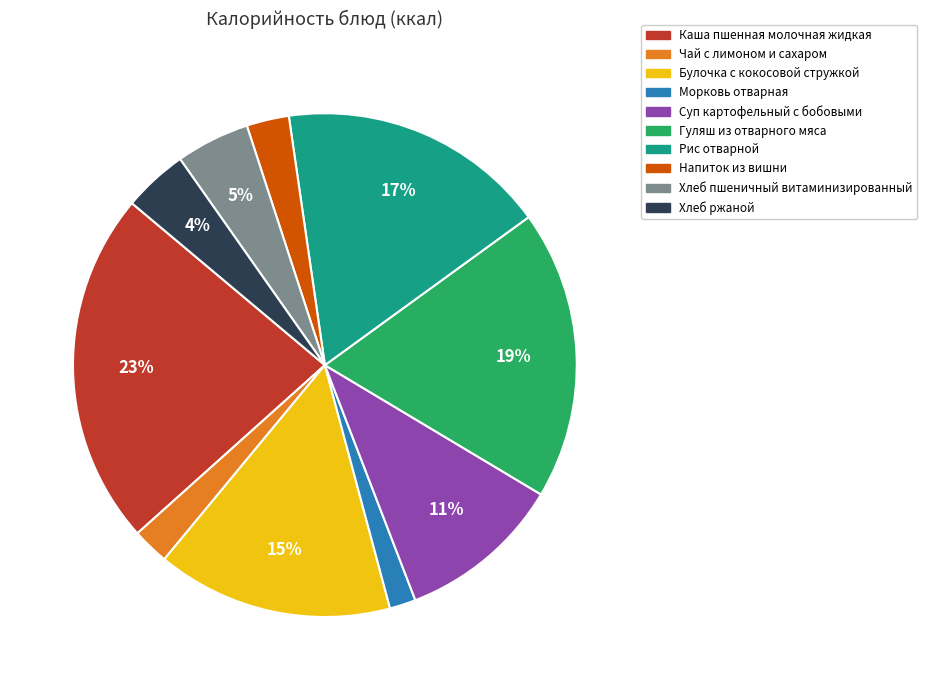

To the nearest percent, what portion does Морковь отварная represent?

2%